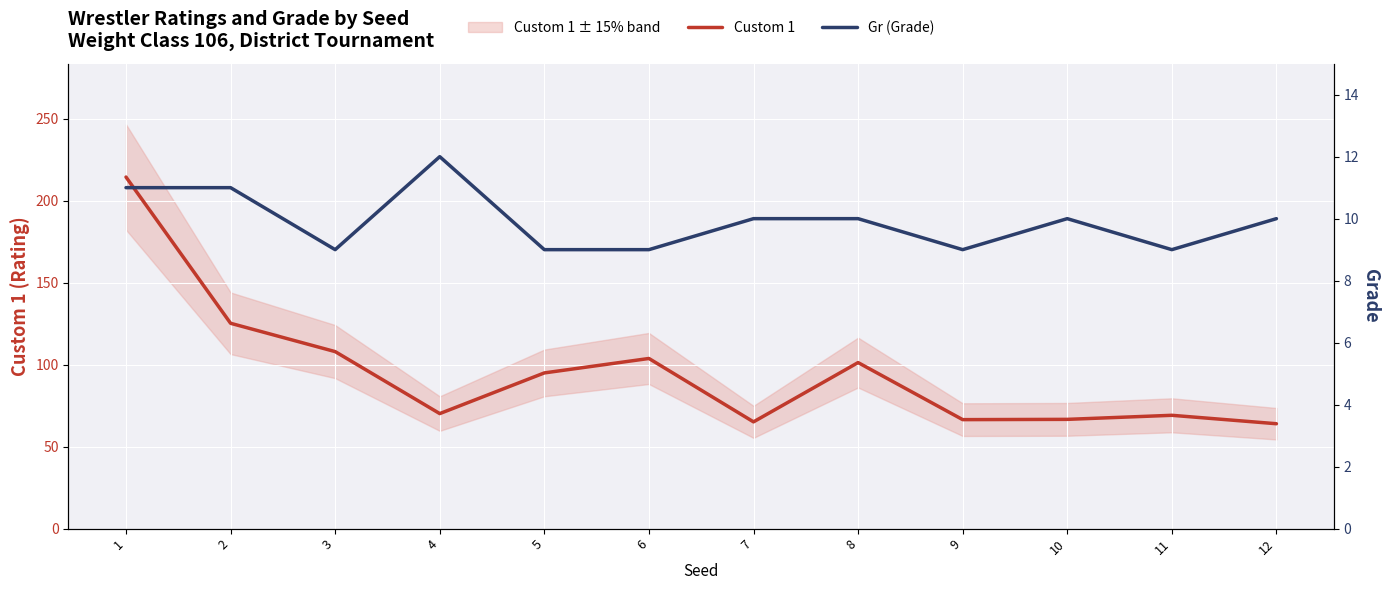

At which label does Custom 1 reach its minimum?

12